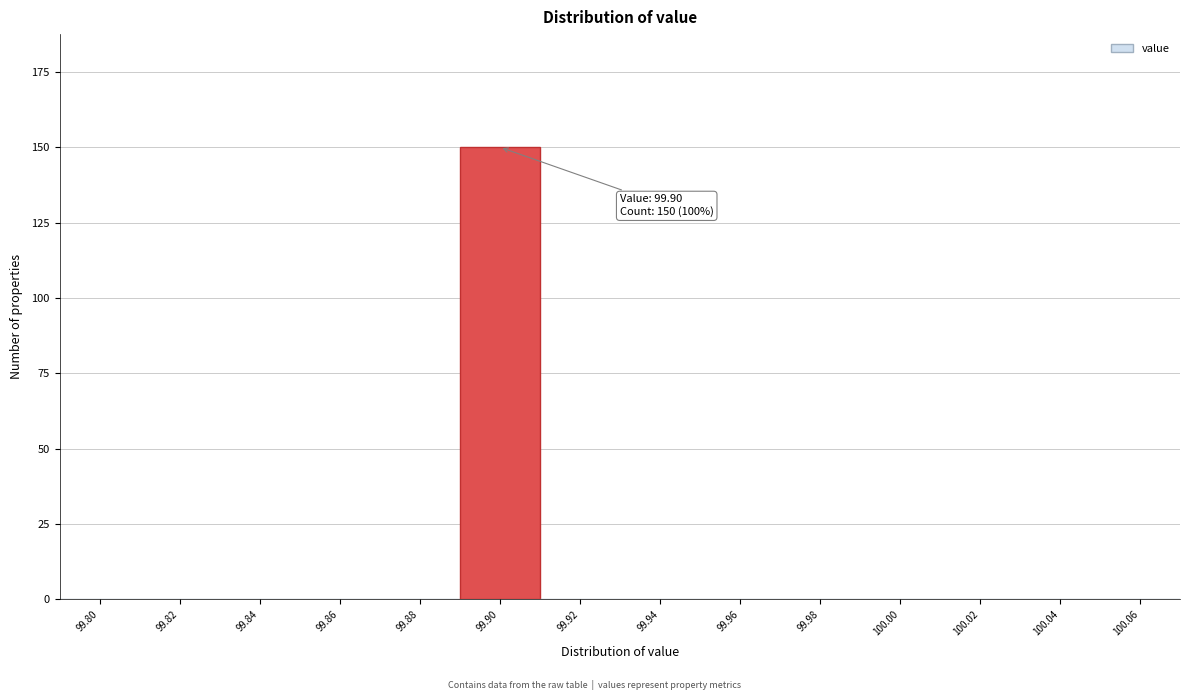

Reading left to right, what are all the values shown in this chart?

99.80=0	99.82=0	99.84=0	99.86=0	99.88=0	99.90=150	99.92=0	99.94=0	99.96=0	99.98=0	100.00=0	100.02=0	100.04=0	100.06=0